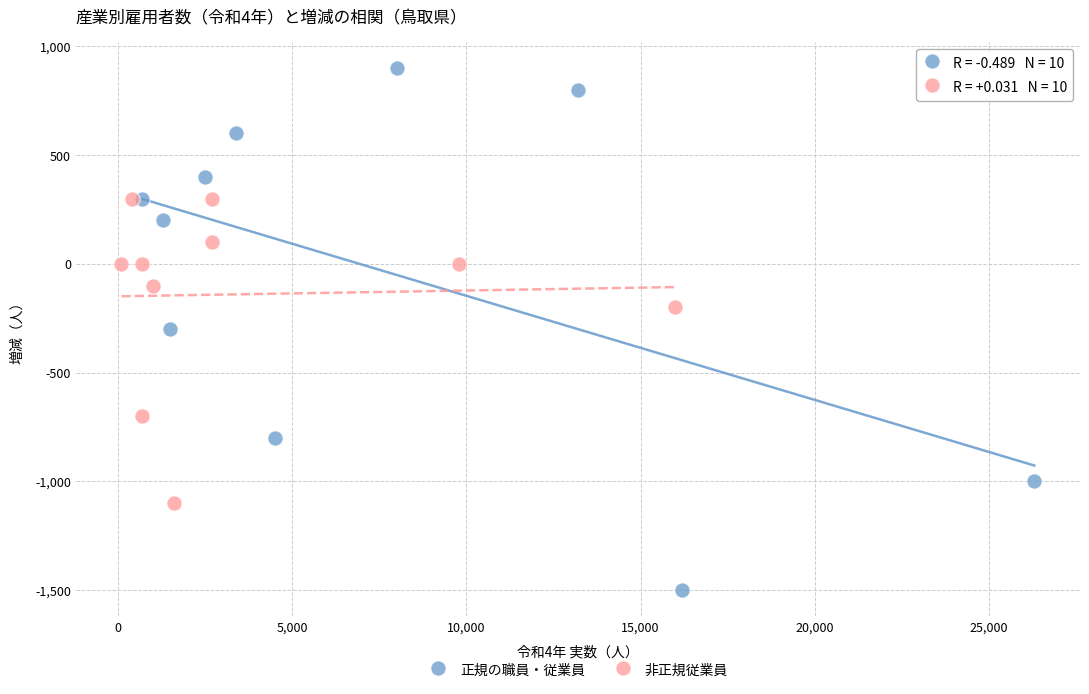

Which series has the largest Y range (max minus min)?

正規の職員・従業員